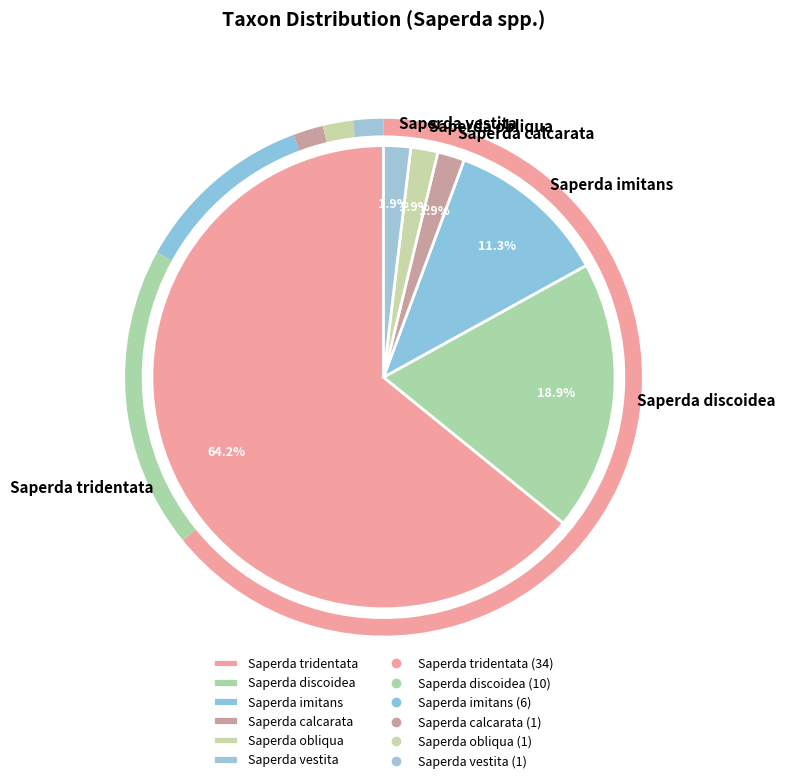

What percentage is the Saperda imitans slice, to the nearest percent?

11%